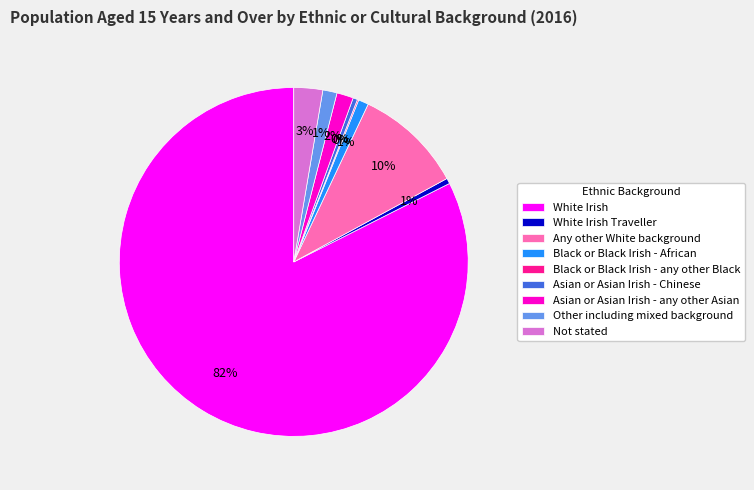

Do Asian or Asian Irish - Chinese and Asian or Asian Irish - any other Asian together represent more than half of the pie?

No